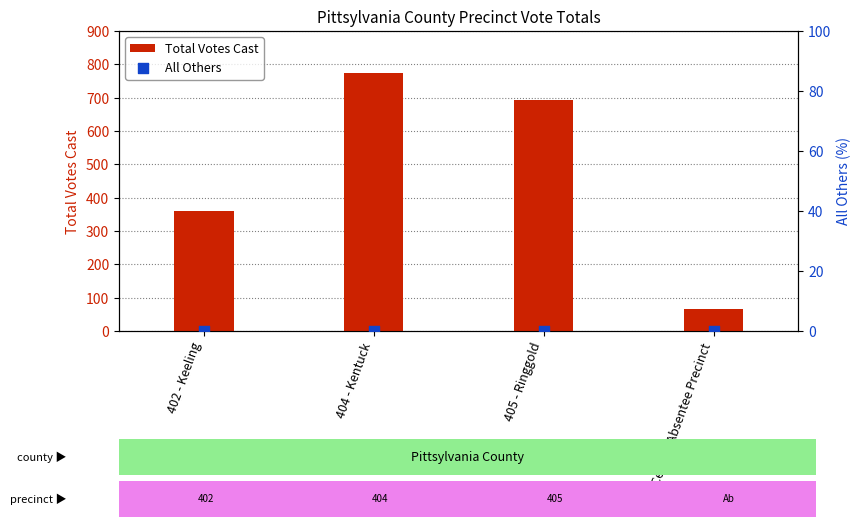

What are all the series names shown in the legend?

Total Votes Cast, All Others